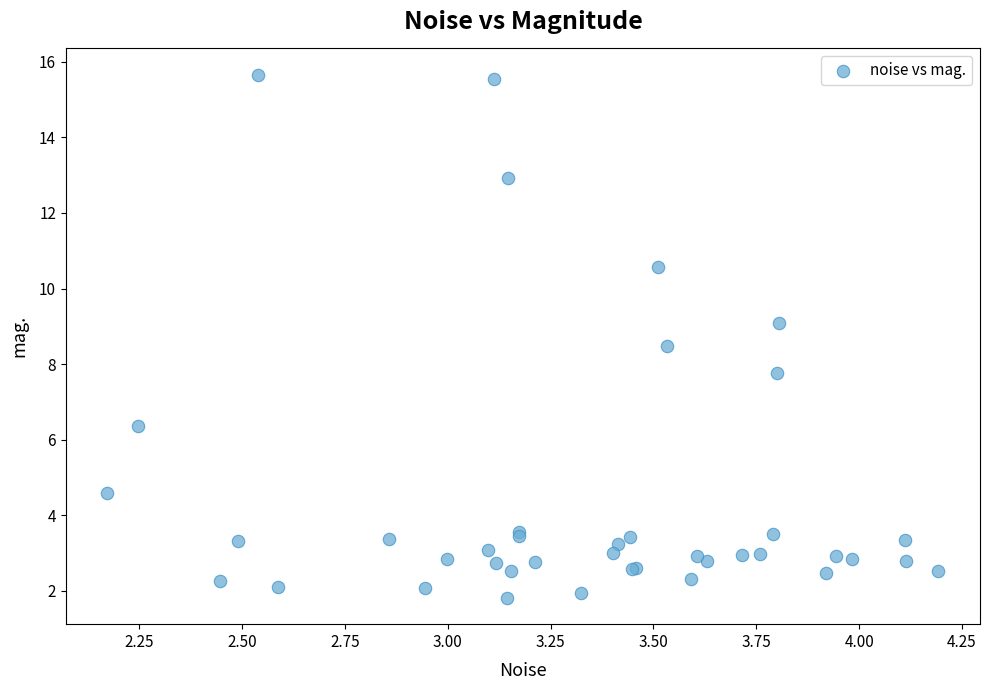

What Y value in the scatter plot is closest to 8?

7.8